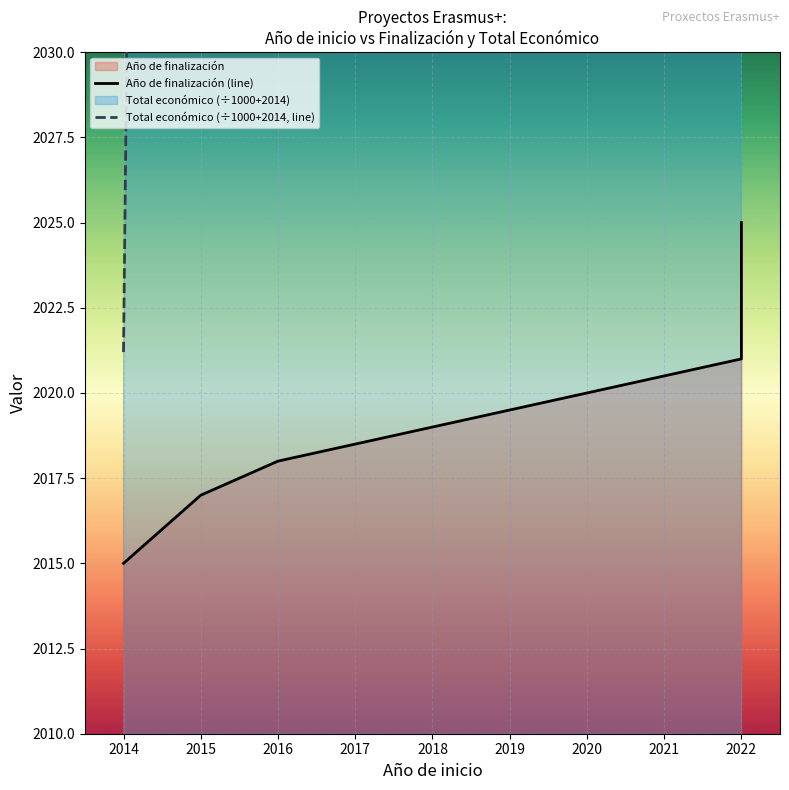

How many Año de finalización values are between 2017 and 2024?

4